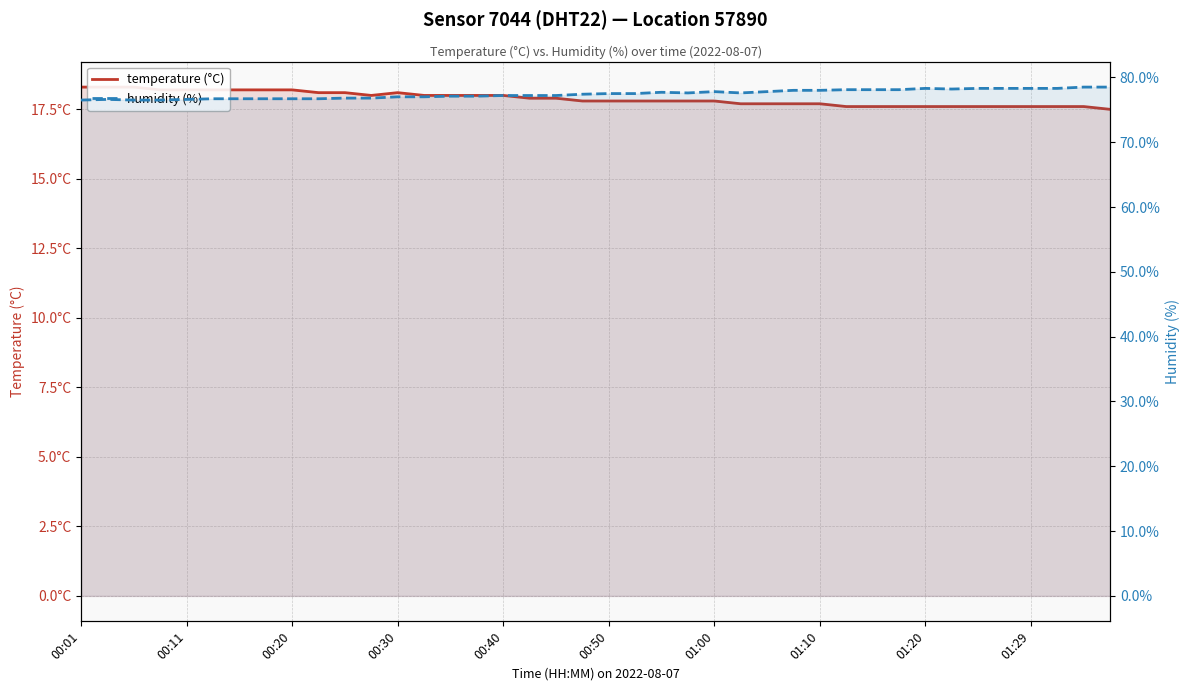

What value does the humidity (%) series have at 31?

78.1